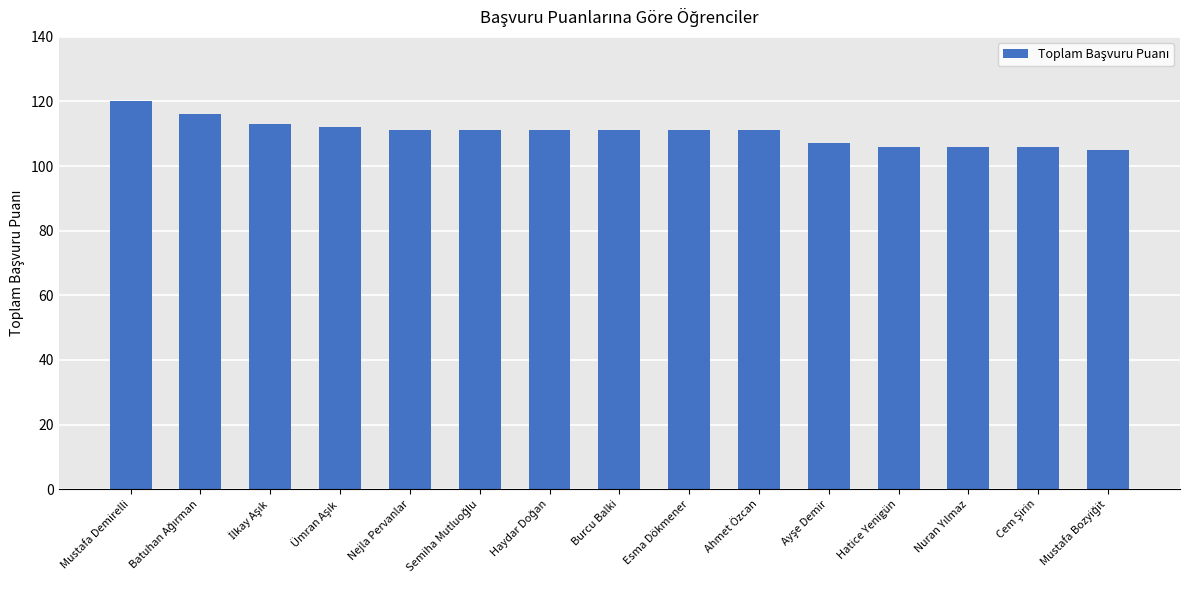

What is the minimum value shown in the chart?

105.1